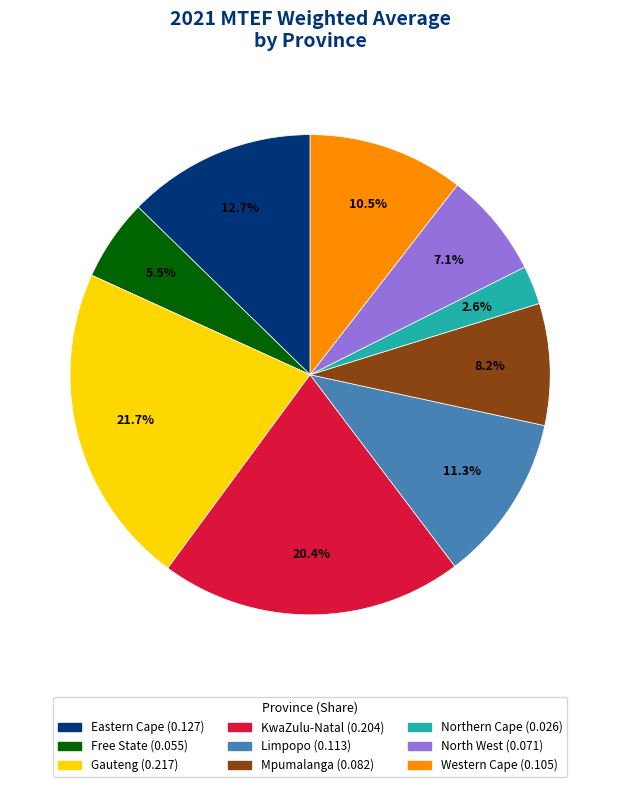

To the nearest percent, what is the average slice percentage?

11%